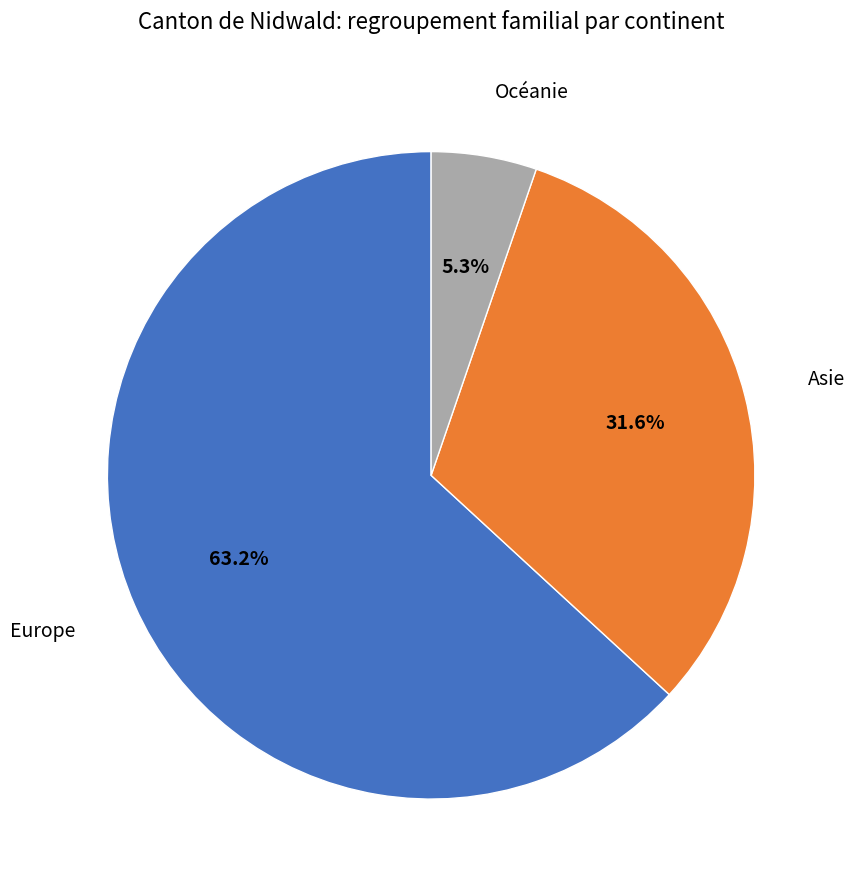

Is the sum of Europe and Océanie greater than half?

Yes